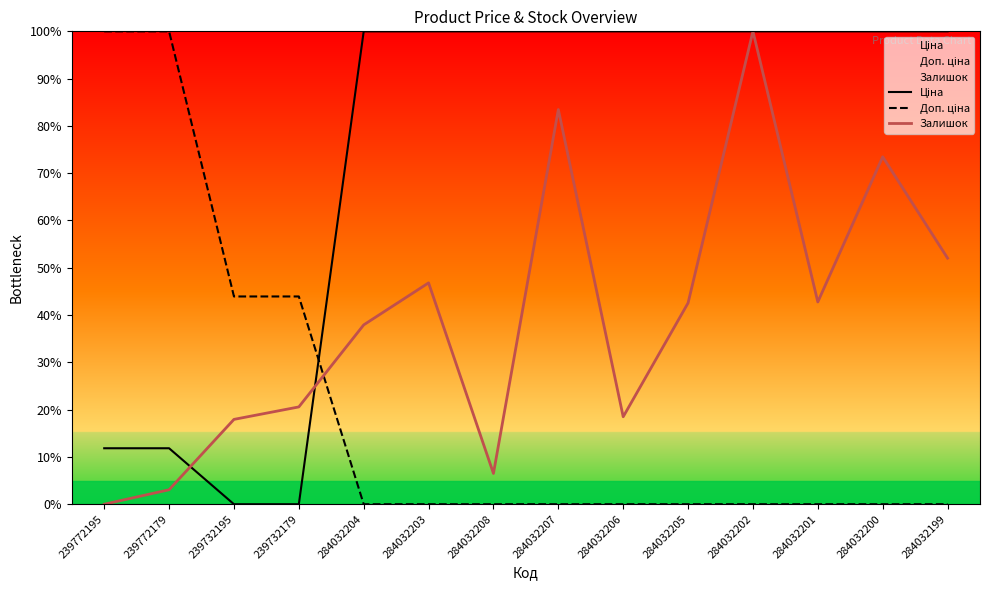

The Залишок series shows 75.5 at 284032203. True or false?

False